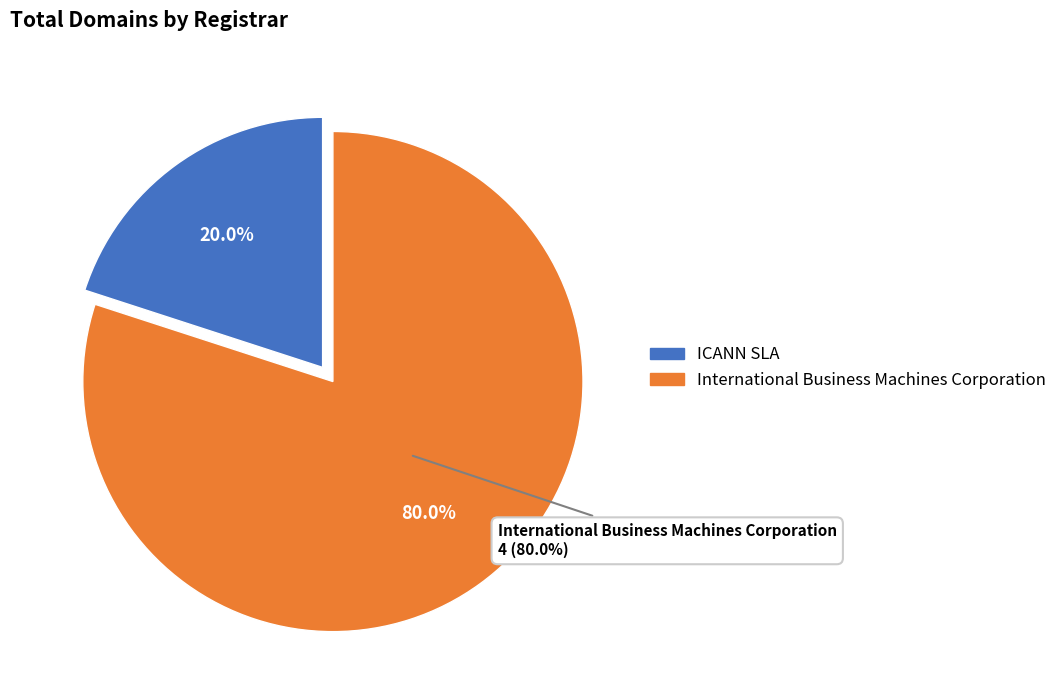

Is it true that International Business Machines Corporation is 70% of the pie?

False